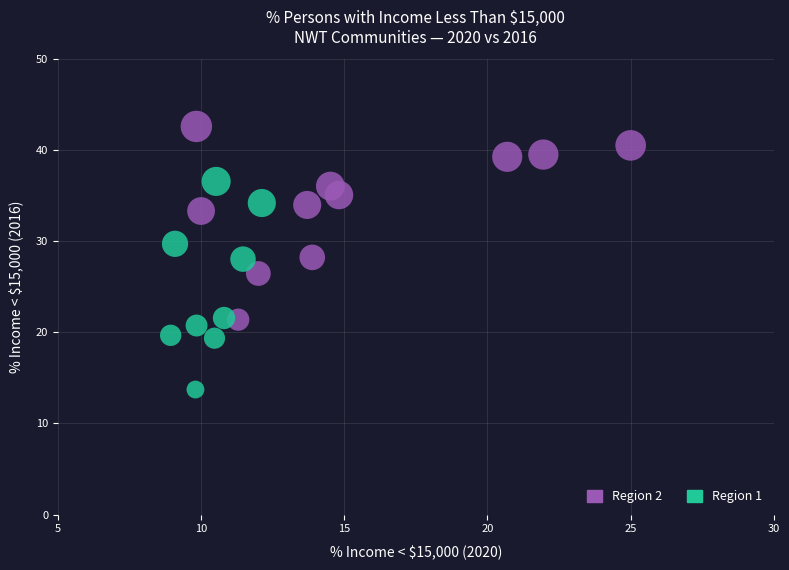

Which series contains the highest Y value?

Region 2